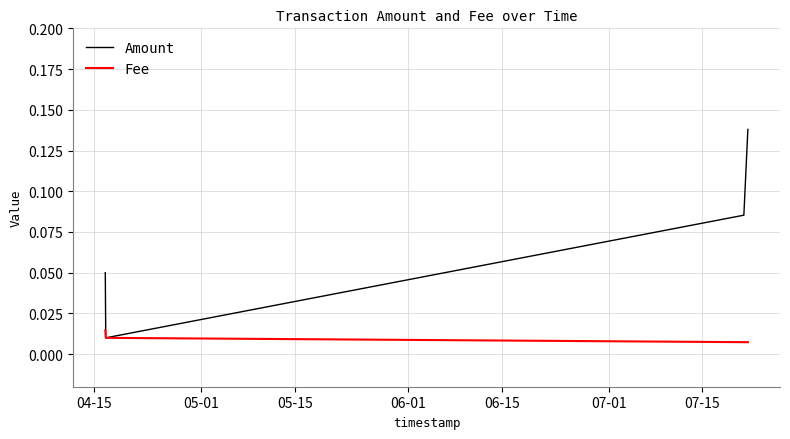

At how many categories does at least one series exceed 0?

4